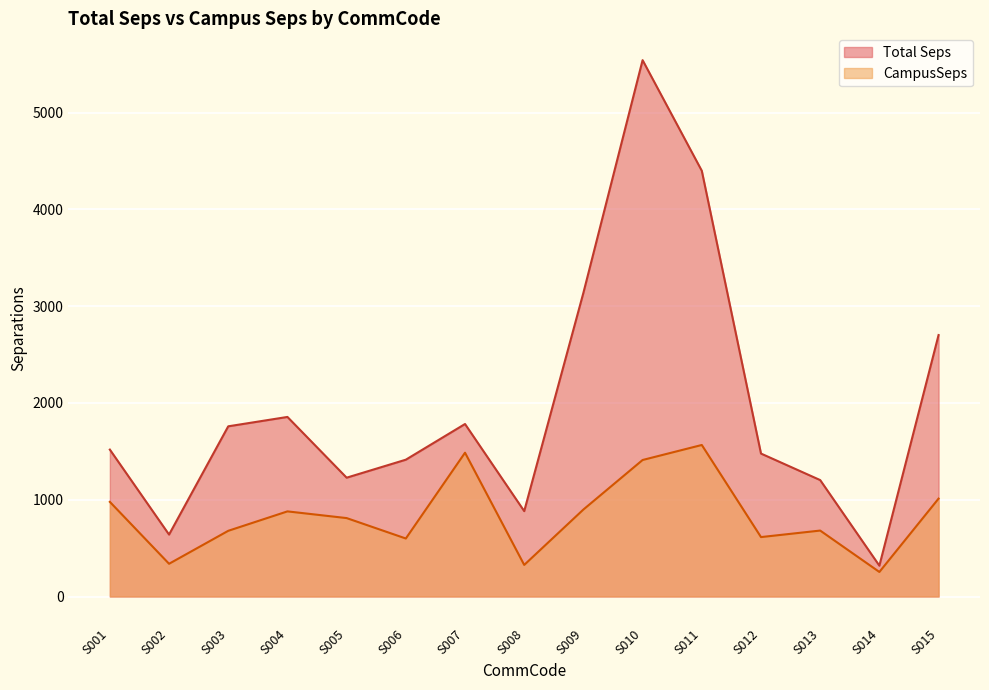

True or false: Total Seps and CampusSeps intersect in this chart.

False